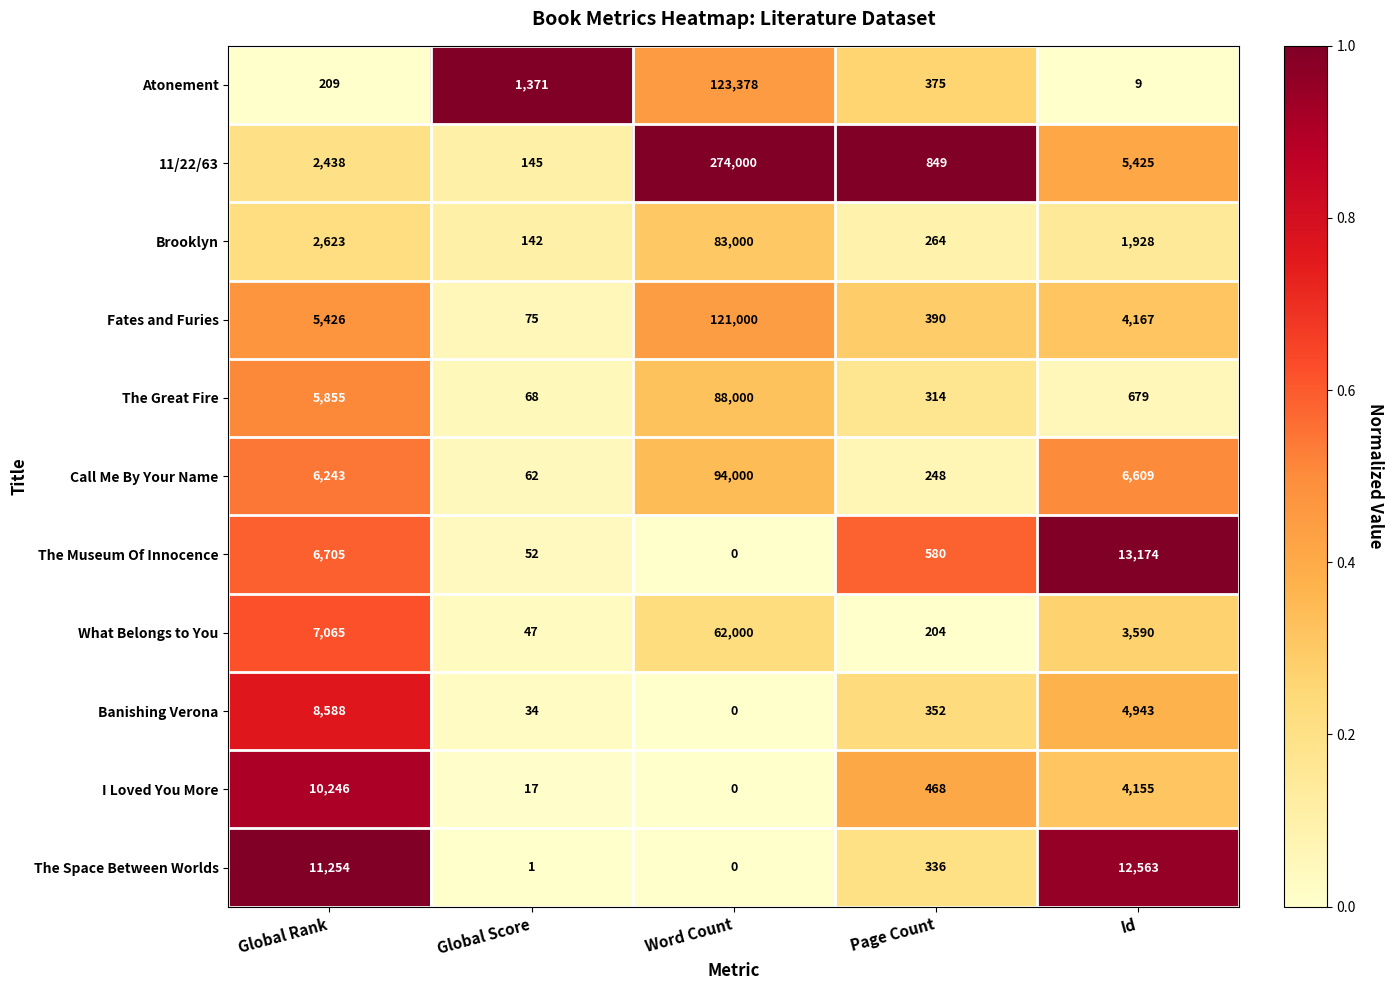

What is the difference between the second highest and minimum values in the The Museum Of Innocence series?

6705